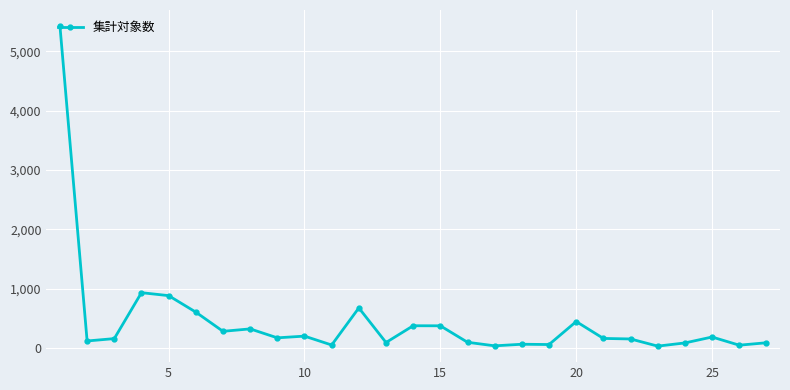

What is the difference between the second highest and second lowest values?

897